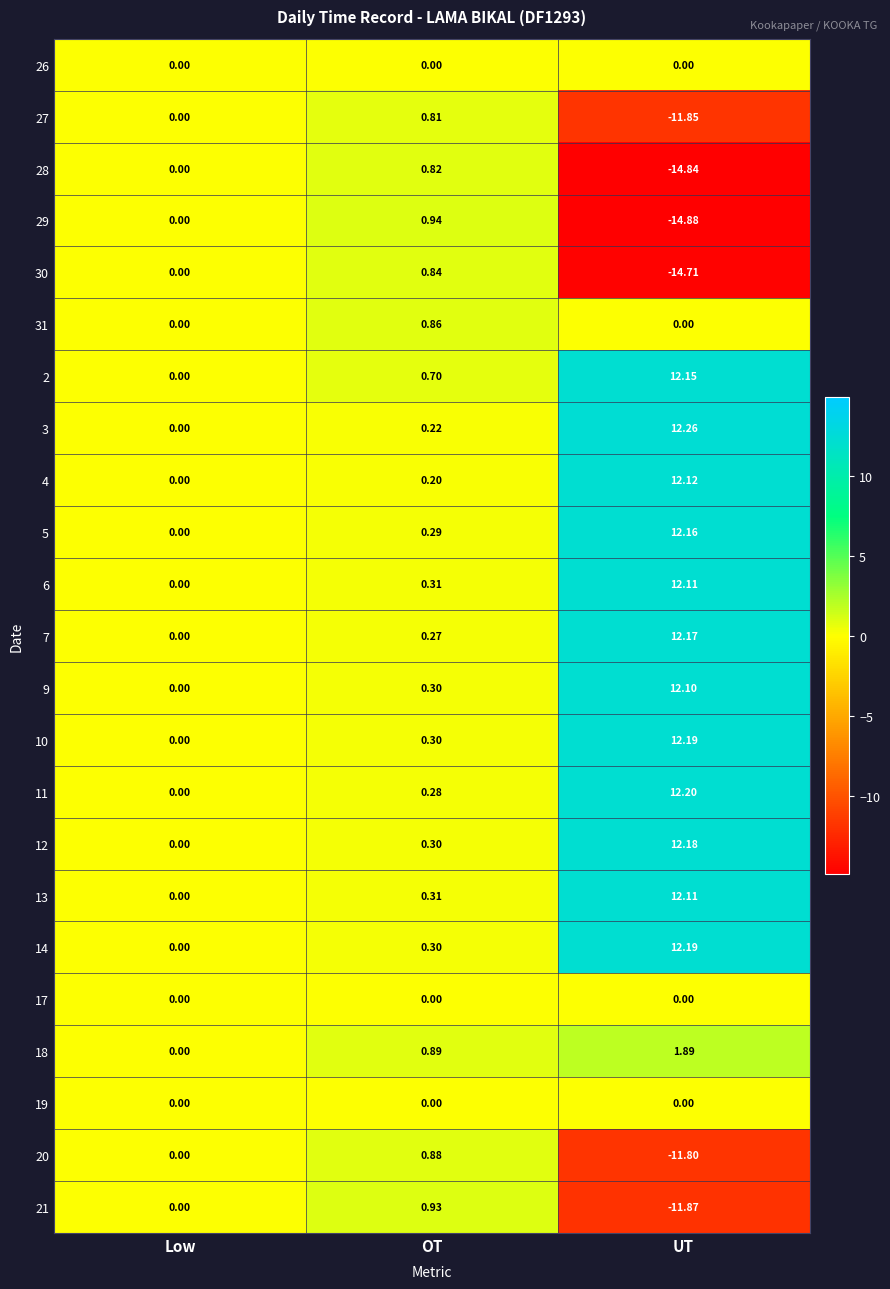

At which category is the sum across all series the highest?

UT